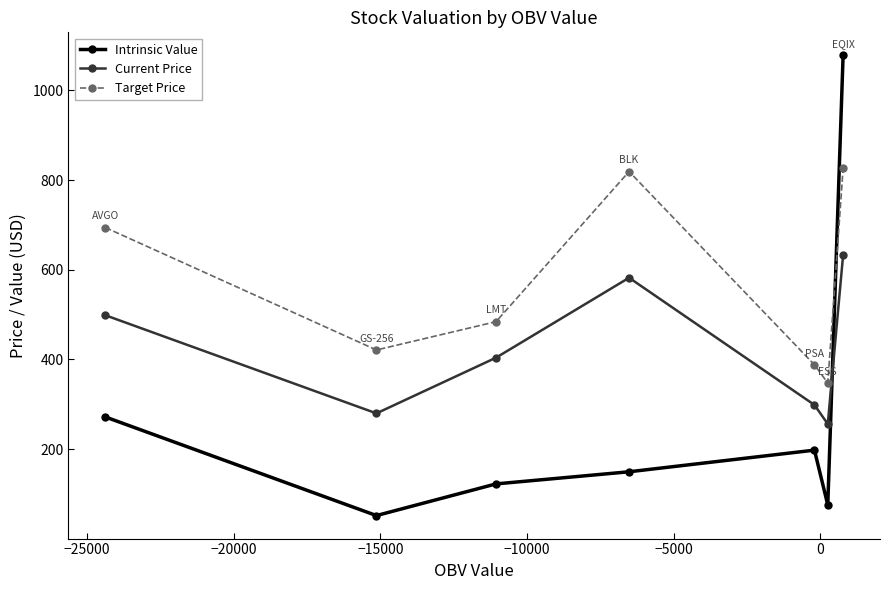

Which series has the largest range (max minus min)?

Intrinsic Value